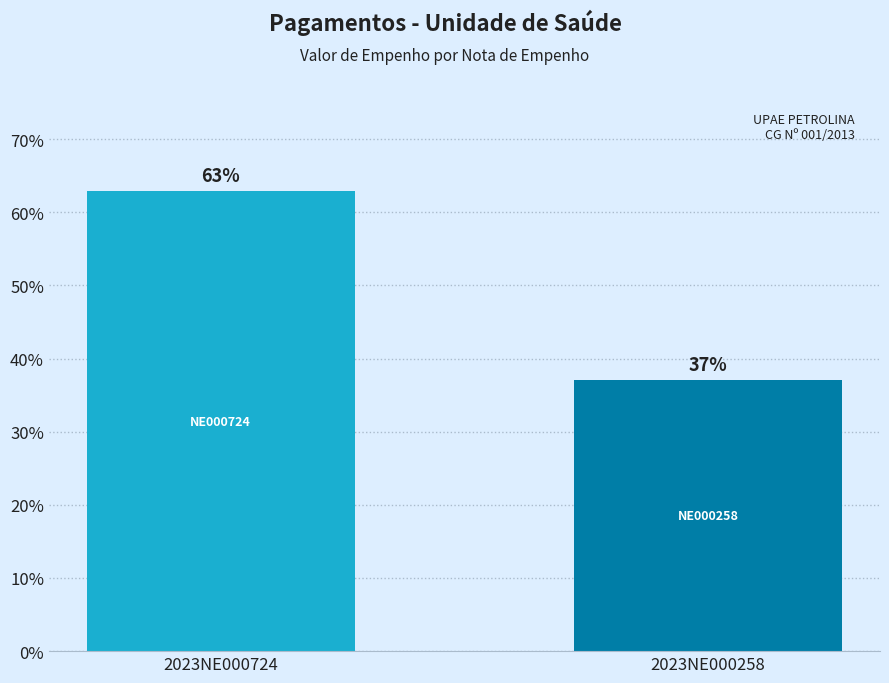

What is the approximate value at 2023NE000724?

62.9